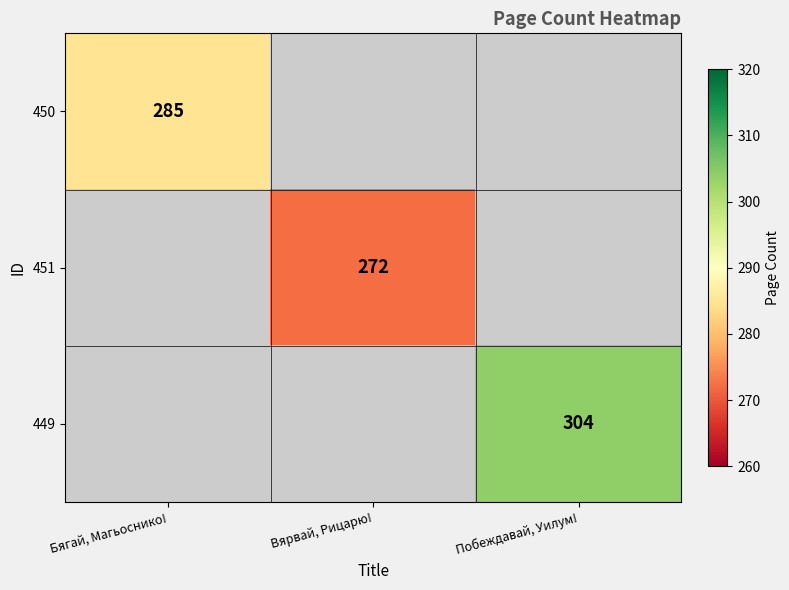

The 450 series shows 163 at Бягай, Магьоснико!. True or false?

False